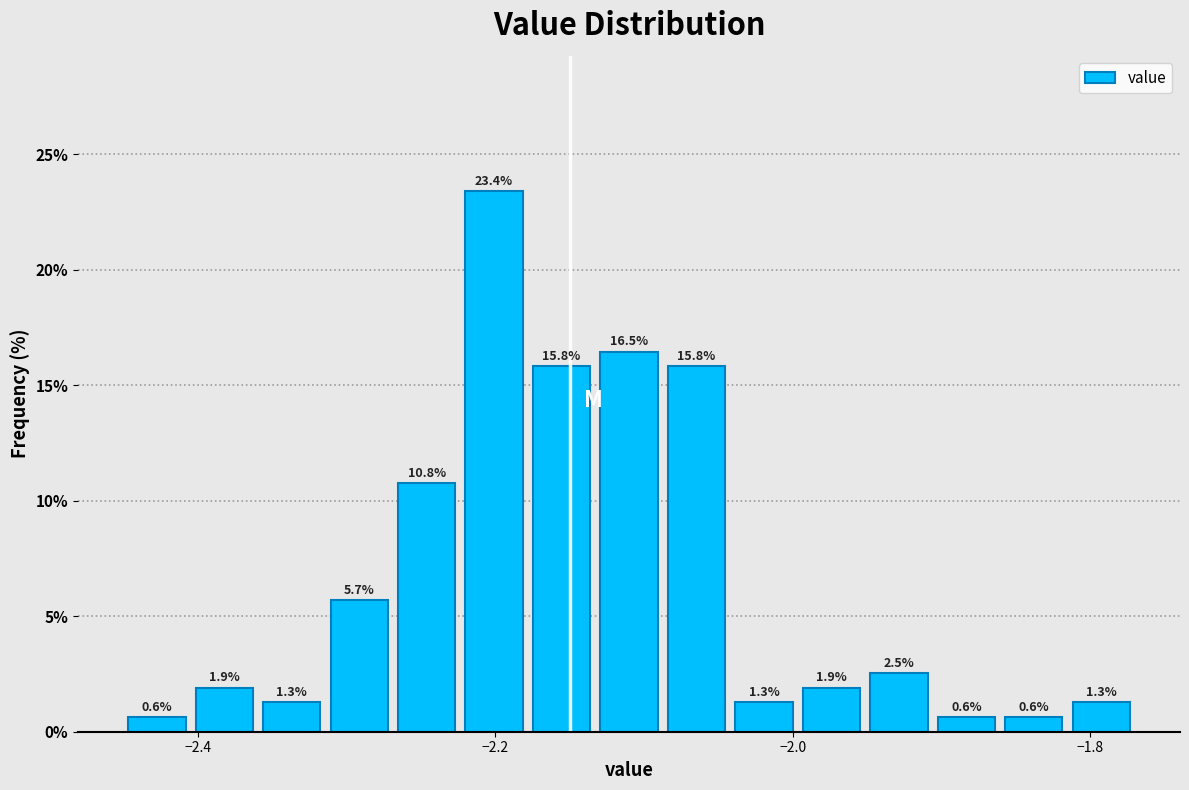

Read against the x-axis, roughly where is the centre of the tallest bar?

-2.20